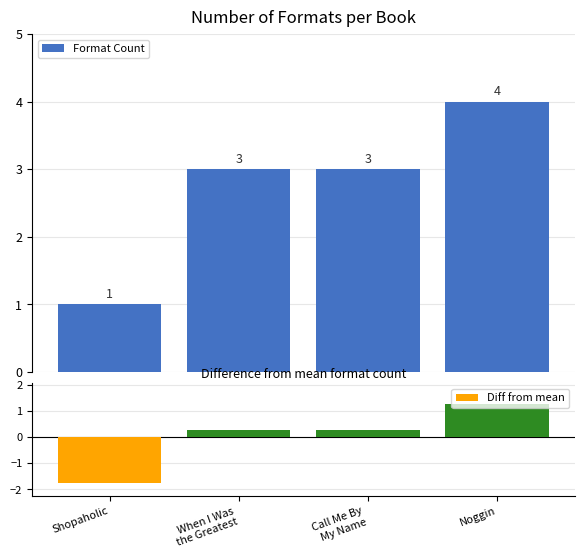

The value of Format Count at When I Was
the Greatest is 3.0. True or false?

True